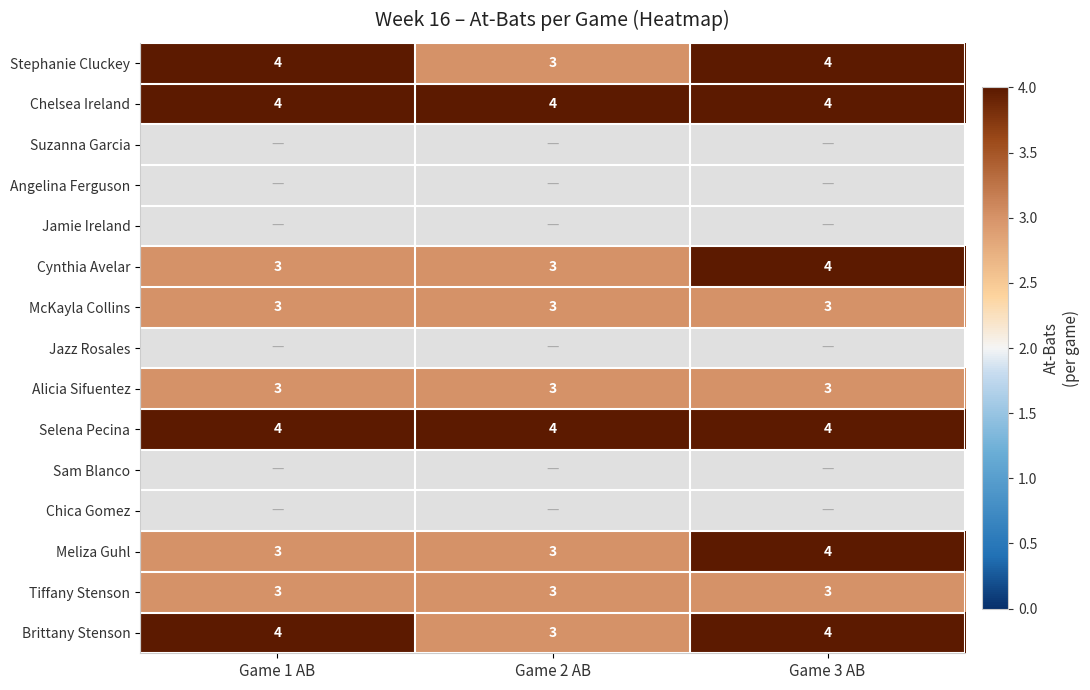

Read the Chelsea Ireland value at Game 3 AB.

4